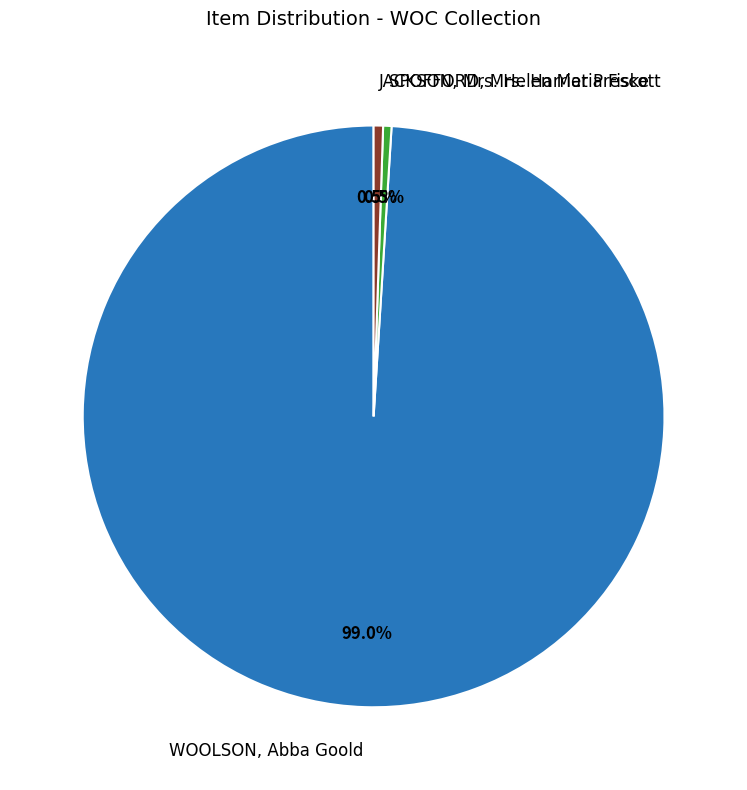

Does any single category account for the majority?

Yes